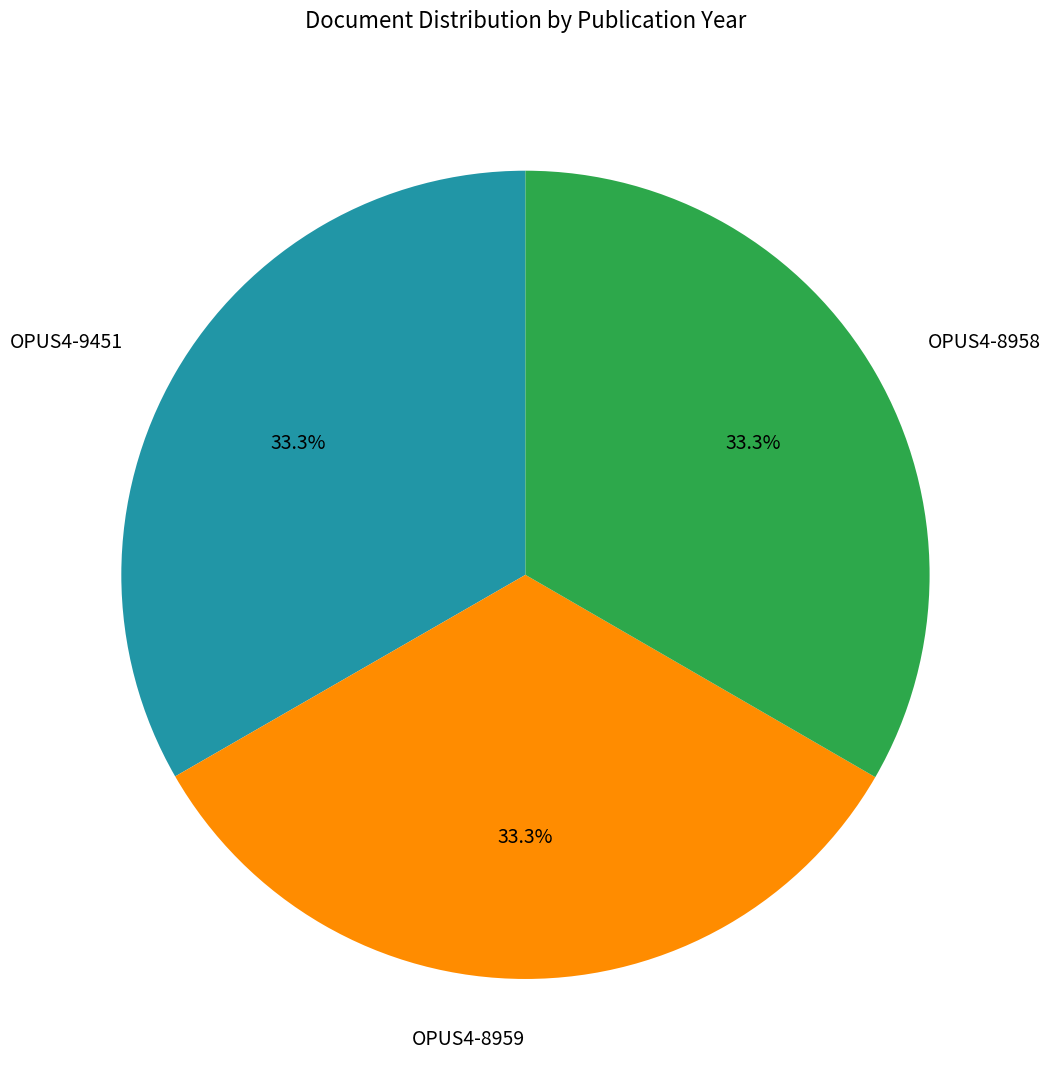

How much of the chart is everything except OPUS4-8958?

66.7%